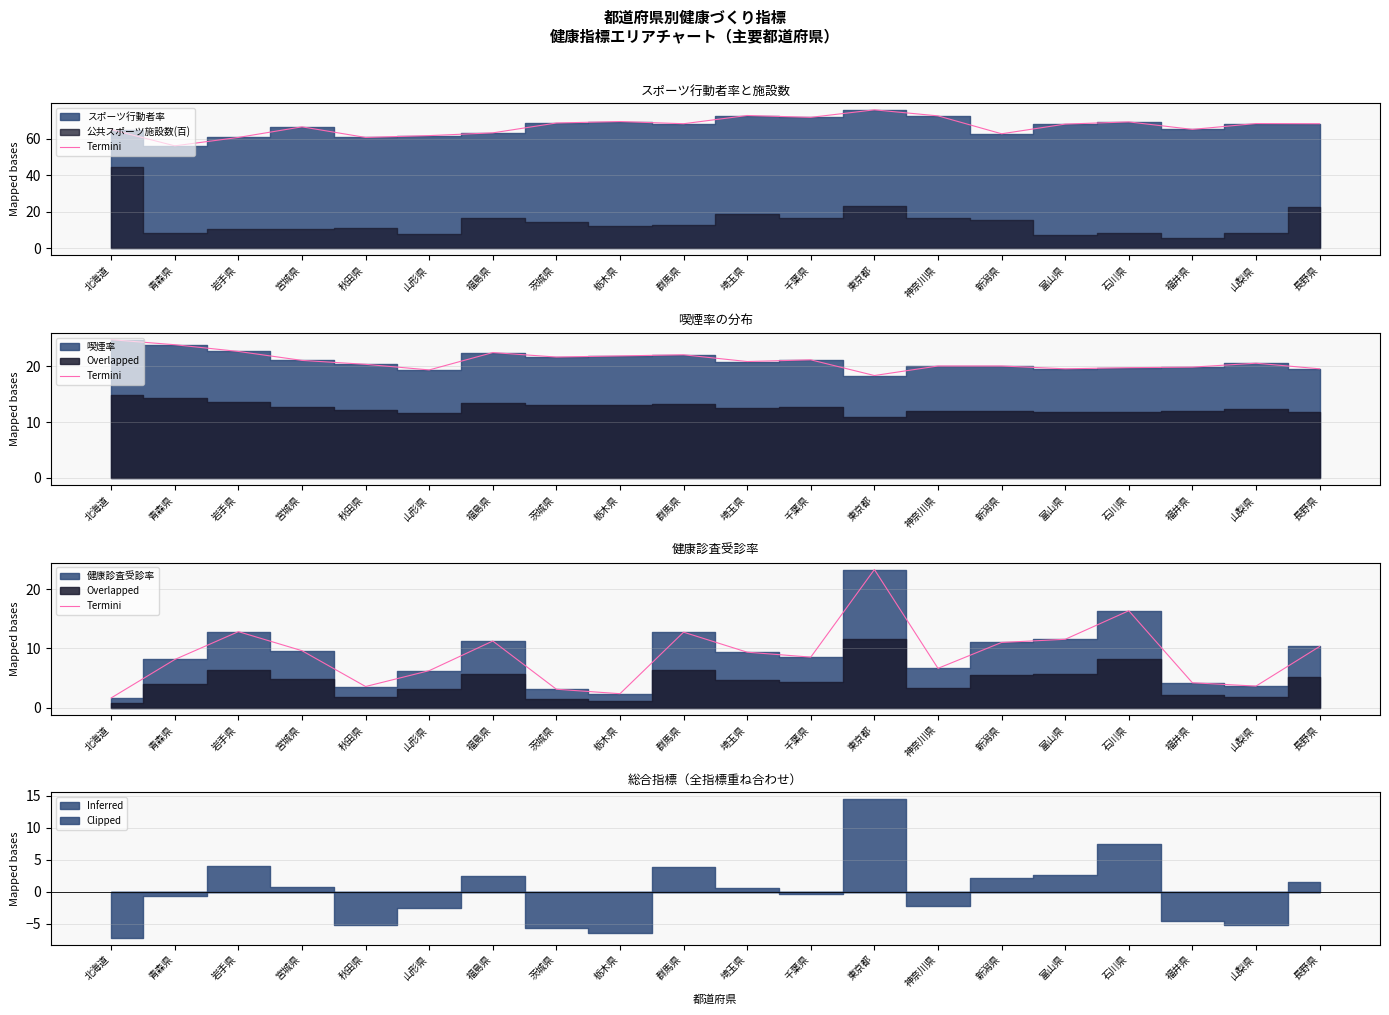

Rank the categories by value from lowest to highest.

北海道, 栃木県, 茨城県, 秋田県, 山梨県, 福井県, 山形県, 神奈川県, 青森県, 千葉県, 埼玉県, 宮城県, 長野県, 新潟県, 福島県, 富山県, 群馬県, 岩手県, 石川県, 東京都